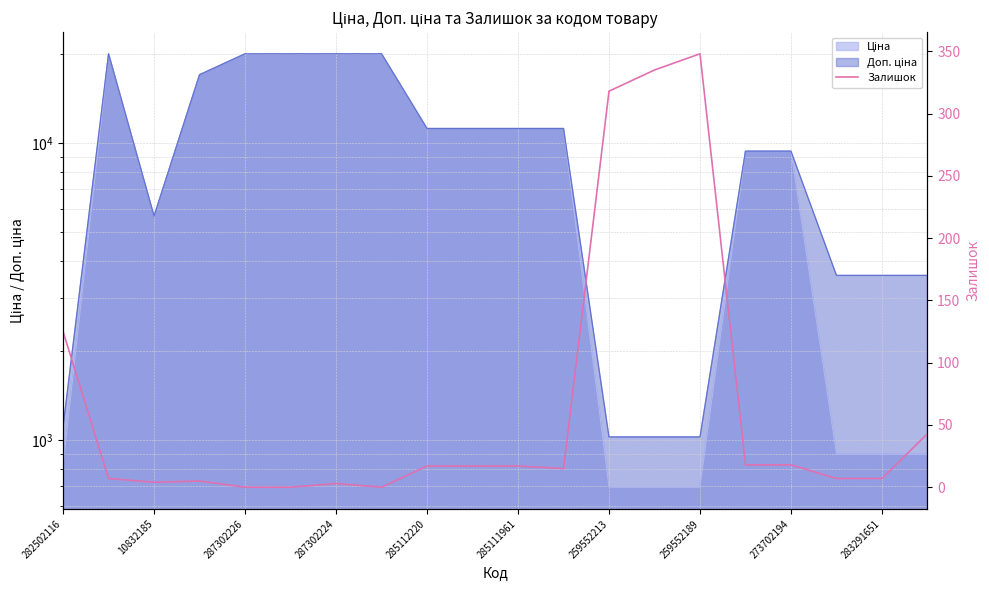

How many interior local peaks (higher than both neighbors) does the data have?

3